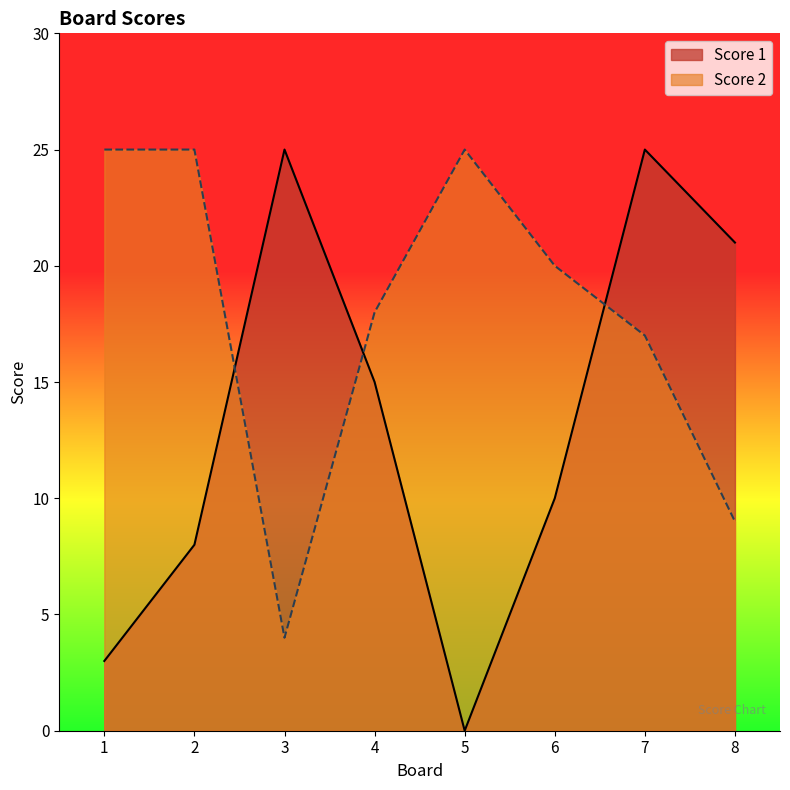

At how many categories does at least one series exceed 8?

8